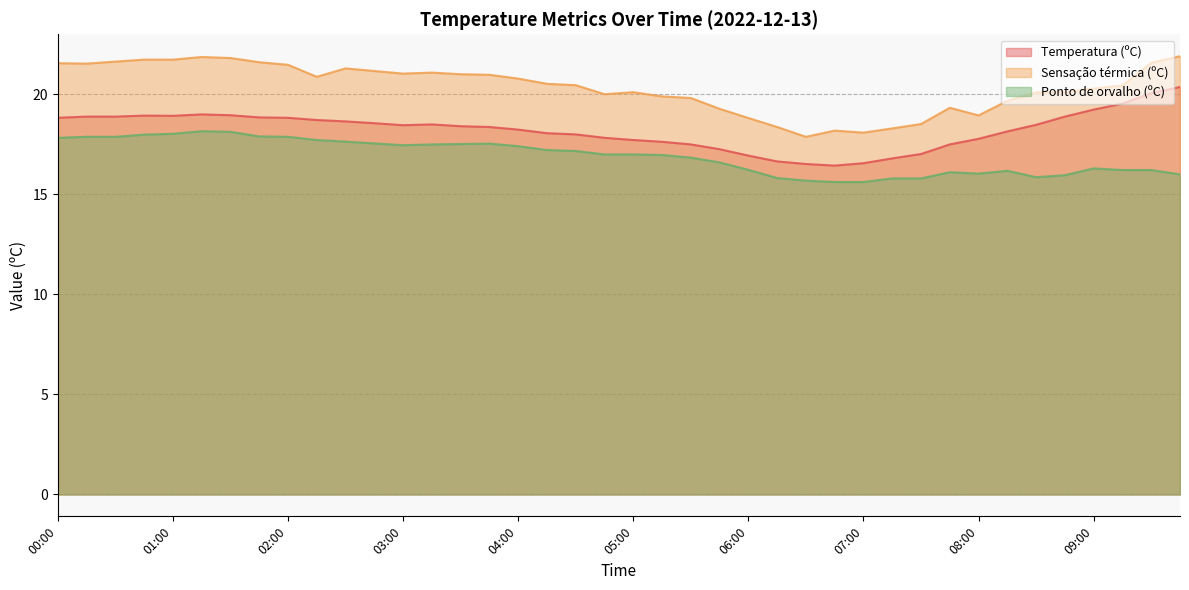

What is the spread (max minus min) of values at 06:00?

2.6